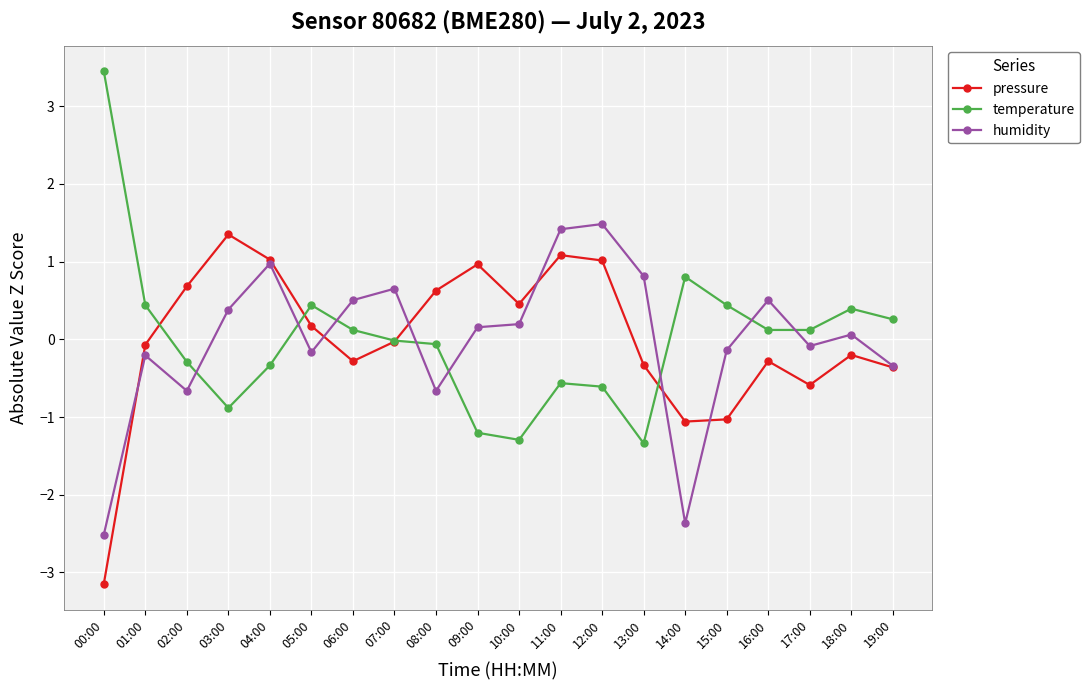

Which series has the widest spread of values?

temperature